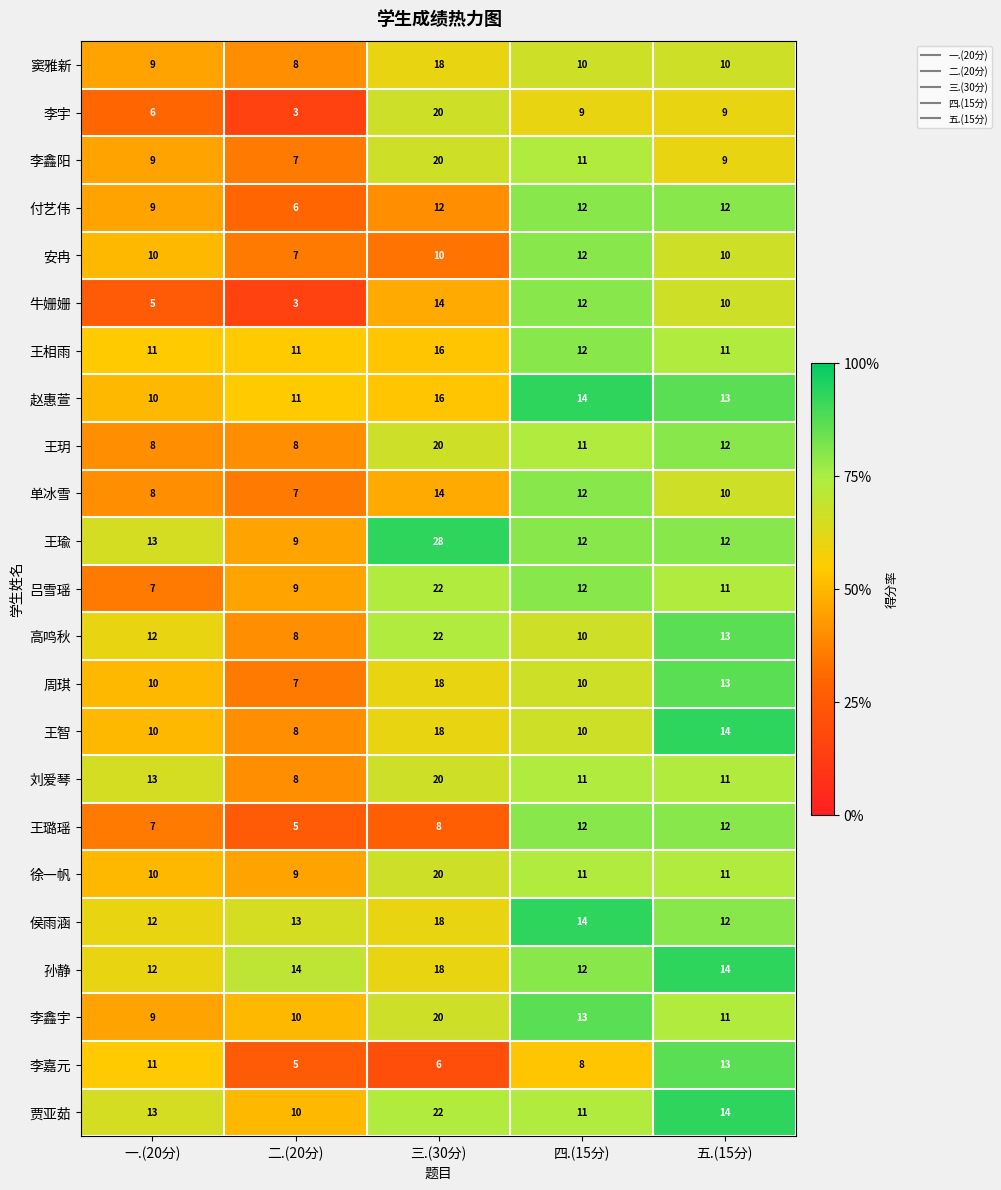

Which label corresponds to the largest value in the chart?

三.(30分)